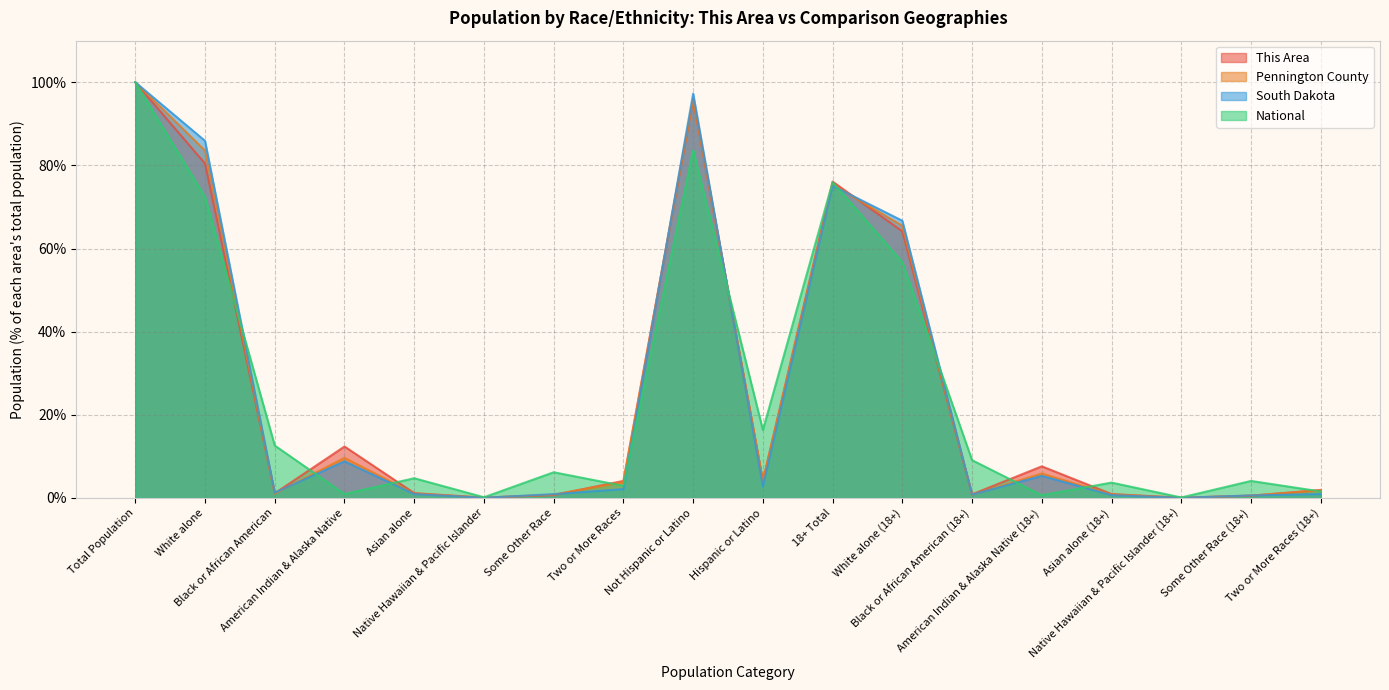

The value of Pennington County at Some Other Race (18+) is 0.6. True or false?

True